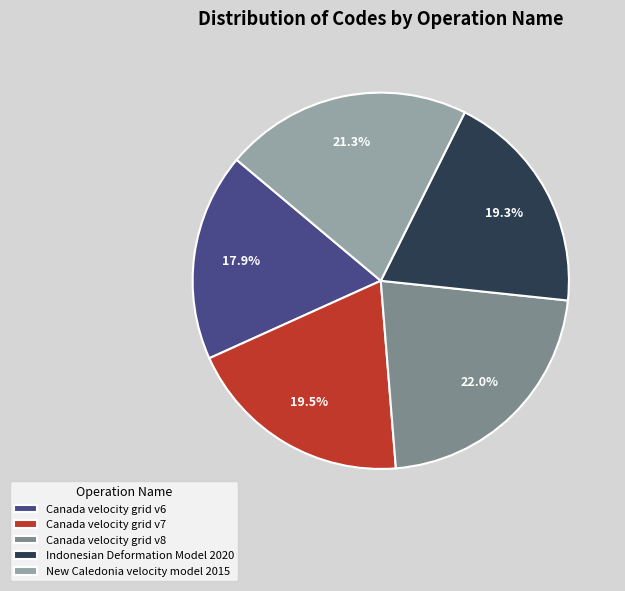

To the nearest percent, what percentage of the pie is New Caledonia velocity model 2015?

21%